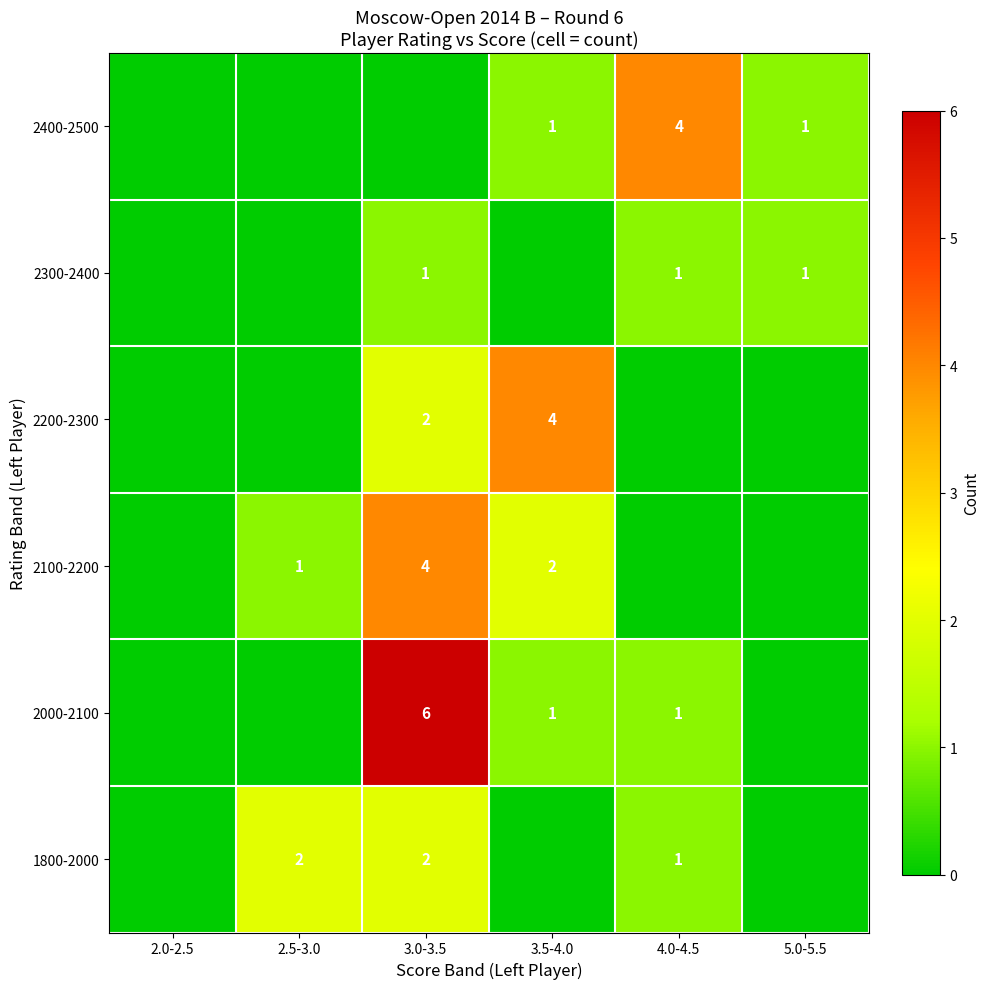

True or false: 2400-2500 has a value of 1 at 5.0-5.5.

True